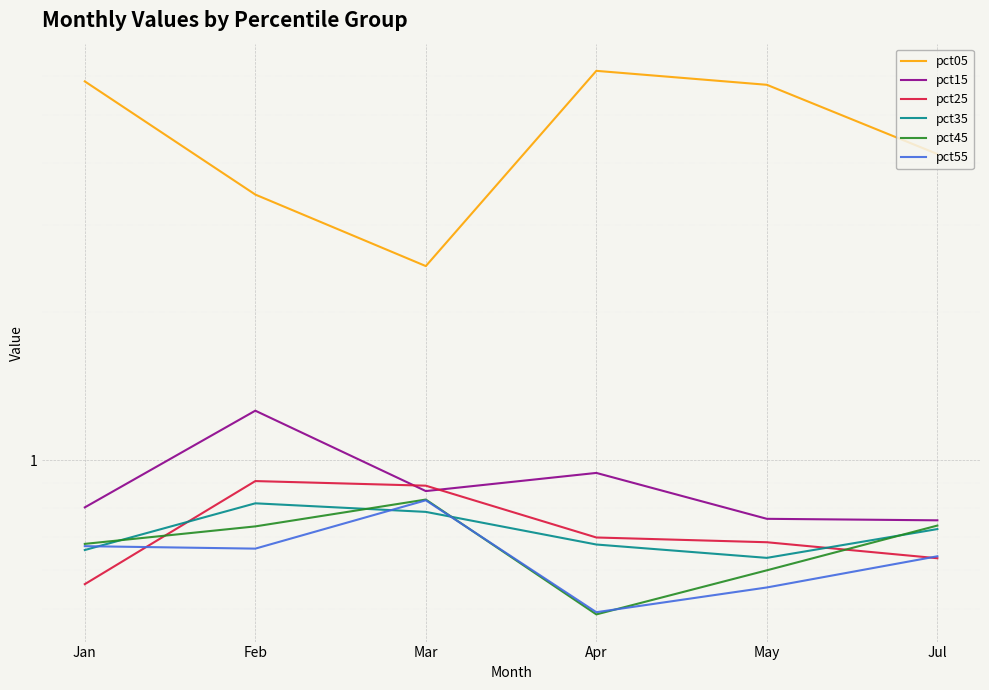

What is the spread (max minus min) of values at Feb?

2.8